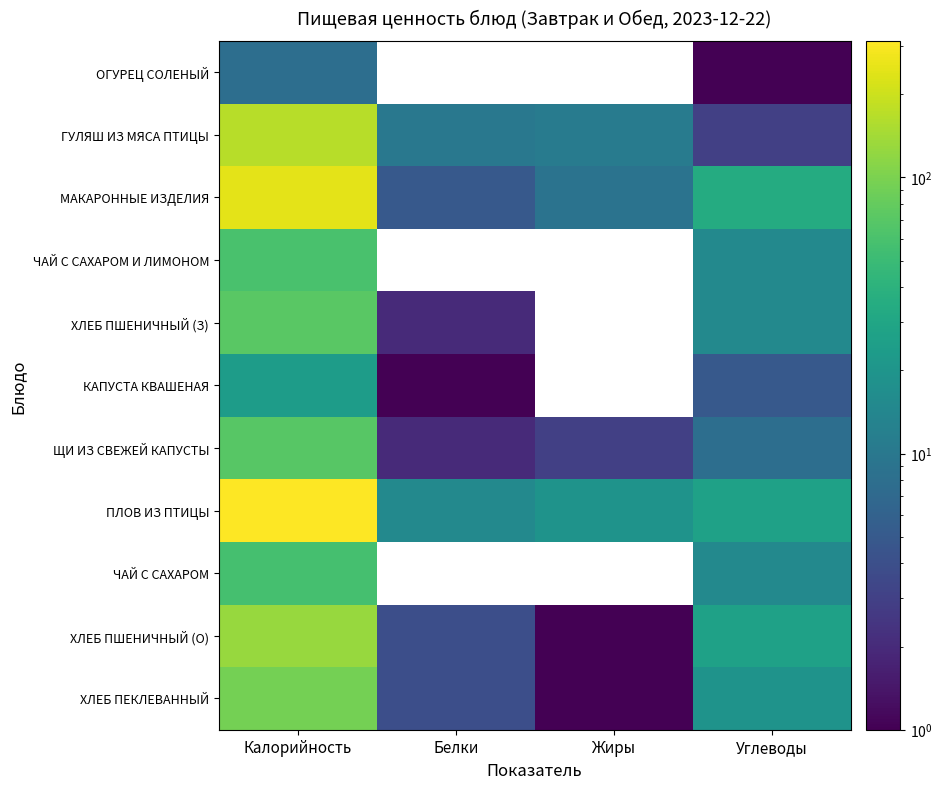

Reading left to right, transcribe all the data shown in this chart.

ОГУРЕЦ СОЛЕНЫЙ: Калорийность=8	Белки=0	Жиры=0	Углеводы=1
ГУЛЯШ ИЗ МЯСА ПТИЦЫ: Калорийность=168	Белки=10	Жиры=11	Углеводы=3
МАКАРОННЫЕ ИЗДЕЛИЯ: Калорийность=245	Белки=5	Жиры=9	Углеводы=34
ЧАЙ С САХАРОМ И ЛИМОНОМ: Калорийность=60	Белки=0	Жиры=0	Углеводы=15
ХЛЕБ ПШЕНИЧНЫЙ (З): Калорийность=71	Белки=2	Жиры=0	Углеводы=15
КАПУСТА КВАШЕНАЯ: Калорийность=24	Белки=1	Жиры=0	Углеводы=5
ЩИ ИЗ СВЕЖЕЙ КАПУСТЫ: Калорийность=70	Белки=2	Жиры=3	Углеводы=8
ПЛОВ ИЗ ПТИЦЫ: Калорийность=312	Белки=15	Жиры=19	Углеводы=27
ЧАЙ С САХАРОМ: Калорийность=58	Белки=0	Жиры=0	Углеводы=15
ХЛЕБ ПШЕНИЧНЫЙ (О): Калорийность=130	Белки=4	Жиры=1	Углеводы=27
ХЛЕБ ПЕКЛЕВАННЫЙ: Калорийность=95	Белки=4	Жиры=1	Углеводы=19